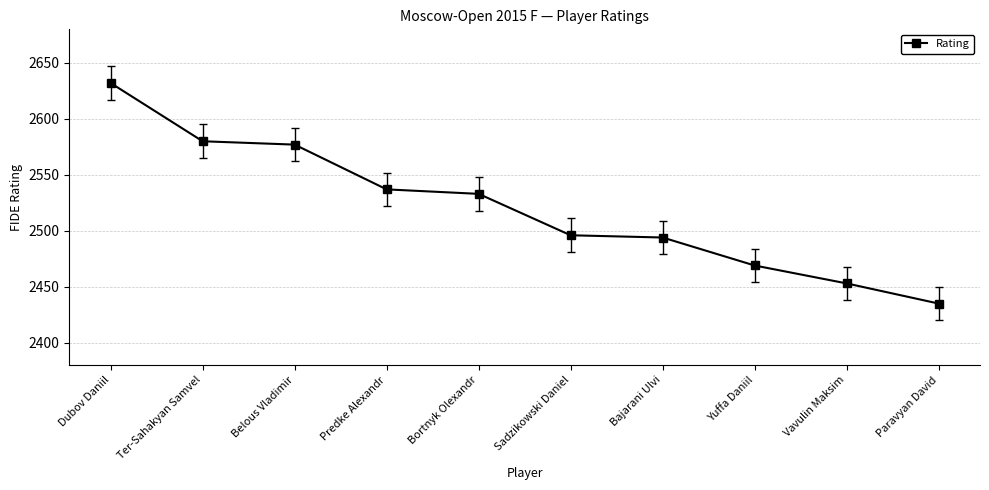

Reading left to right, extract all data points from this chart.

2632	2580	2577	2537	2533	2496	2494	2469	2453	2435